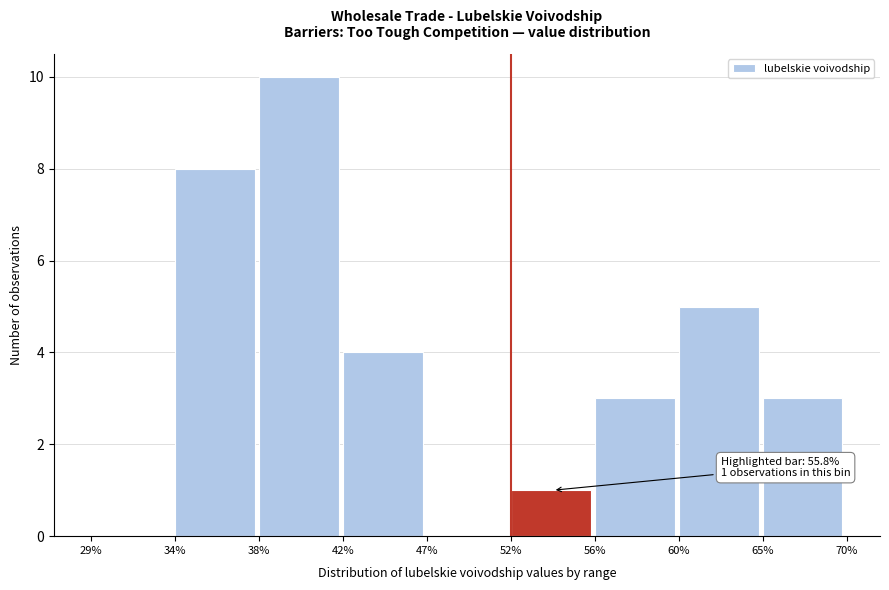

Reading left to right, what are all the values shown in this chart?

29%=0	34%=8	38%=10	42%=4	47%=0	52%=1	56%=3	60%=5	65%=3